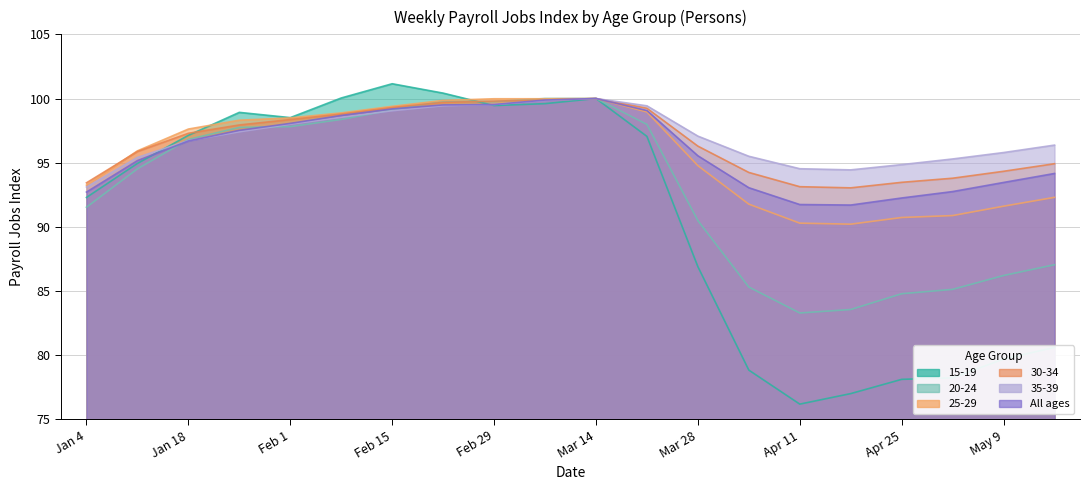

Count the number of data series in this chart.

6